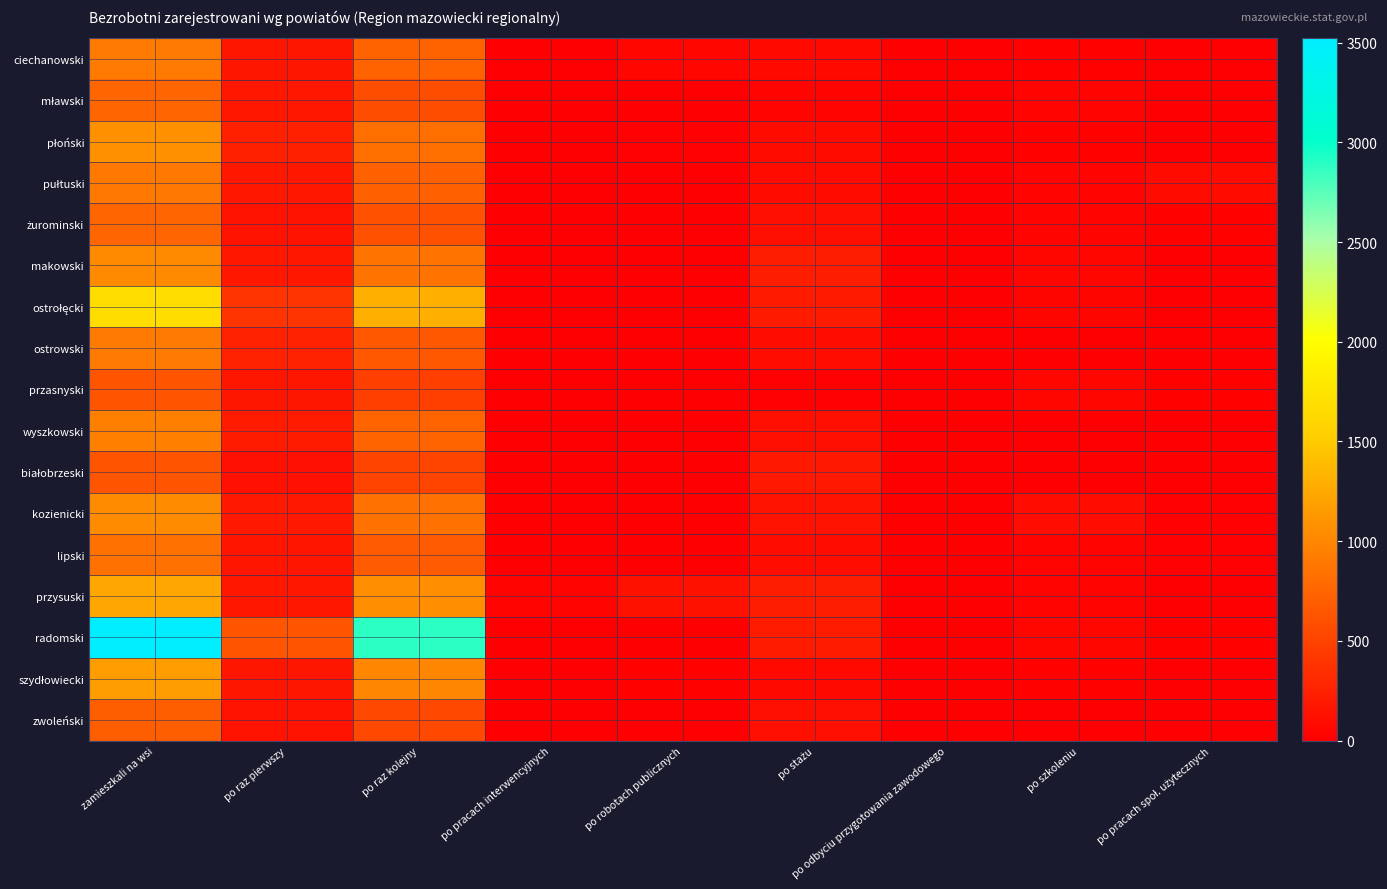

List the series in order of their peak value, lowest first.

białobrzeski, przasnyski, zwoleński, żurominski, mławski, lipski, pułtuski, ostrowski, ciechanowski, wyszkowski, makowski, kozienicki, płoński, szydłowiecki, przysuski, ostrołęcki, radomski